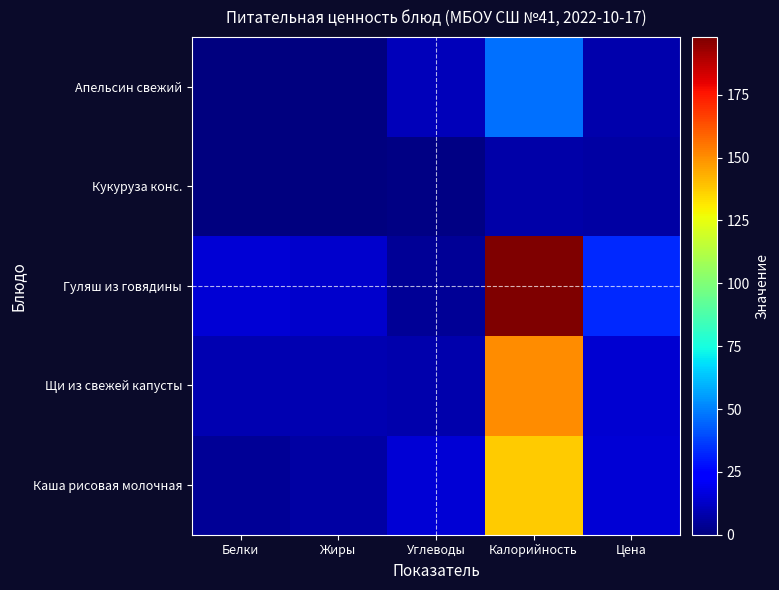

List the series in order of their peak value, lowest first.

Кукуруза конс., Апельсин свежий, Каша рисовая молочная, Щи из свежей капусты, Гуляш из говядины